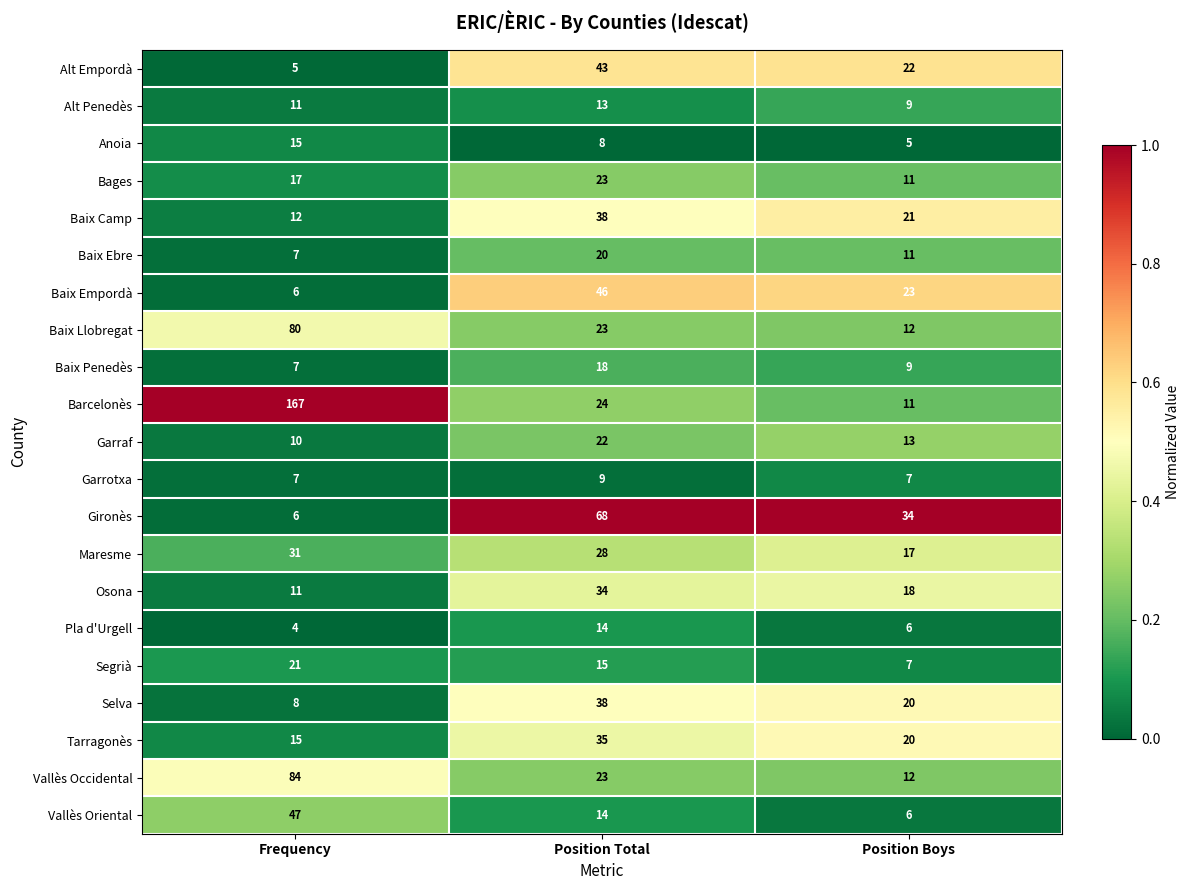

What is the difference between the maximum and minimum values in the Baix Penedès series?

11